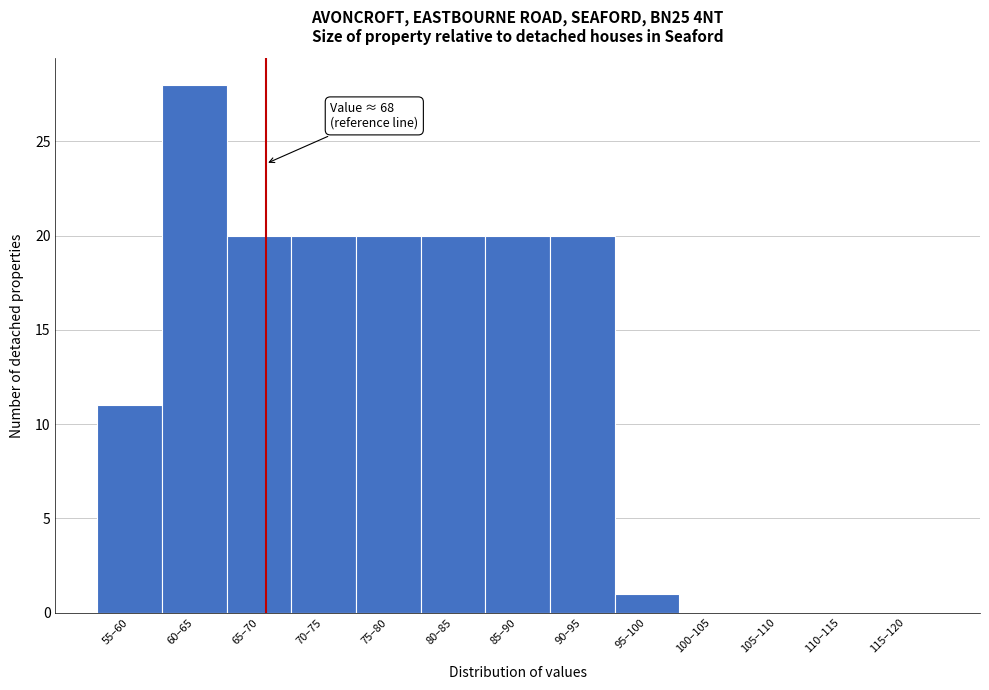

Reading left to right, transcribe all the data shown in this chart.

55–60=11	60–65=28	65–70=20	70–75=20	75–80=20	80–85=20	85–90=20	90–95=20	95–100=1	100–105=0	105–110=0	110–115=0	115–120=0